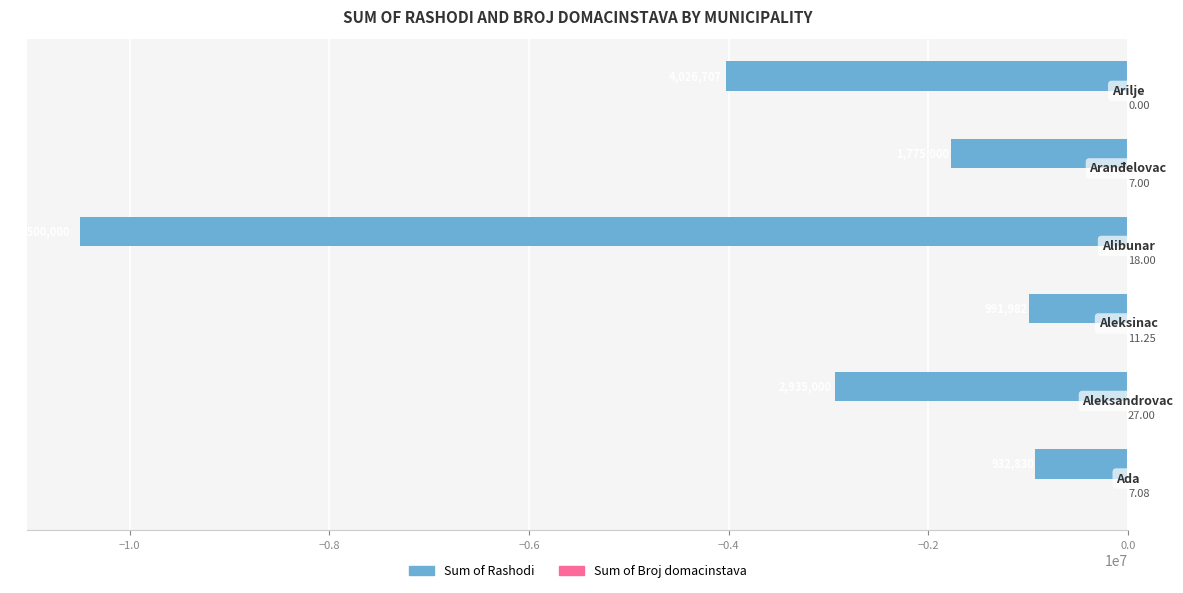

Reading left to right, list all the values displayed in this chart.

Sum of Rashodi: −1.2=-932830.0	−1.0=-2935000.0	−0.8=-991982.3	−0.6=-10500000.0	−0.4=-1775000.0	−0.2=-4026707.0
Sum of Broj domacinstava: −1.2=7.1	−1.0=27.0	−0.8=11.2	−0.6=18.0	−0.4=7.0	−0.2=0.0